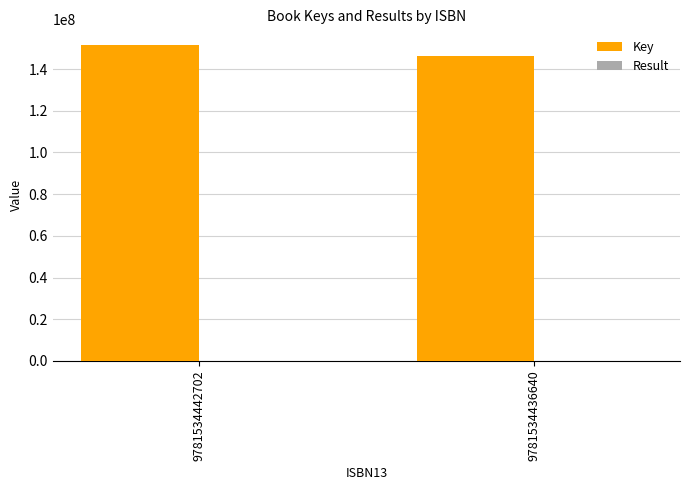

Which series changed the most between 9781534442702 and 9781534436640?

Key